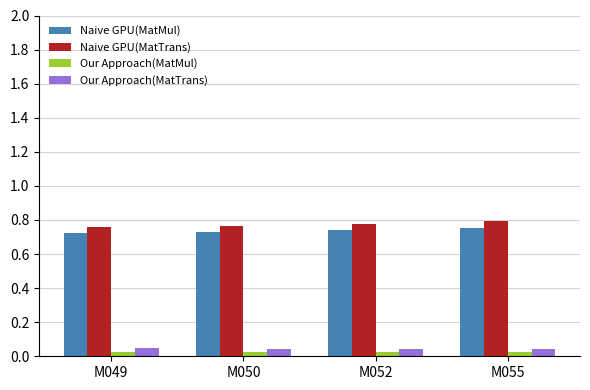

Is the value of Naive GPU(MatMul) at M050 greater than the value of Our Approach(MatMul) at M049?

Yes